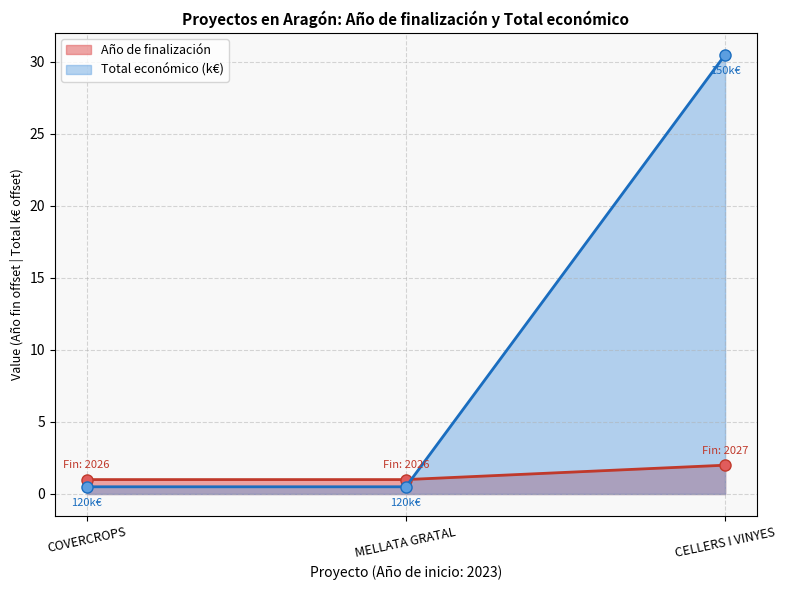

What is the average value of the Total económico (k€) series?

10.5